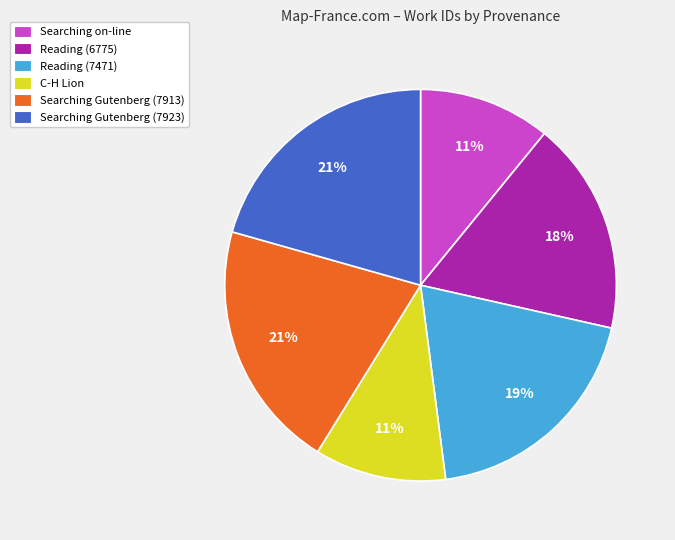

How many segments does this pie chart have?

6